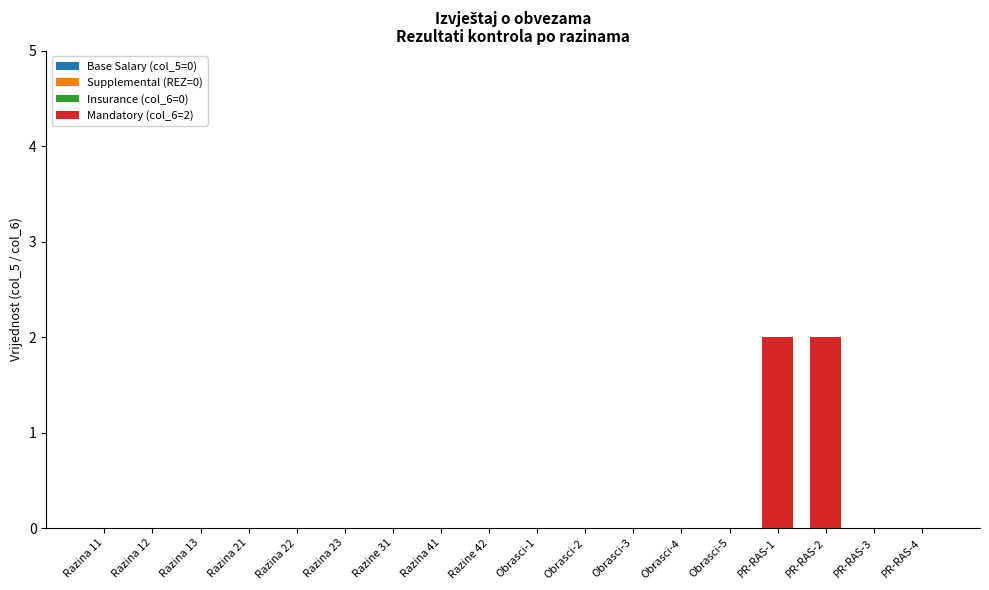

What is the change in value from Obrasci-5 to PR-RAS-2?

+2